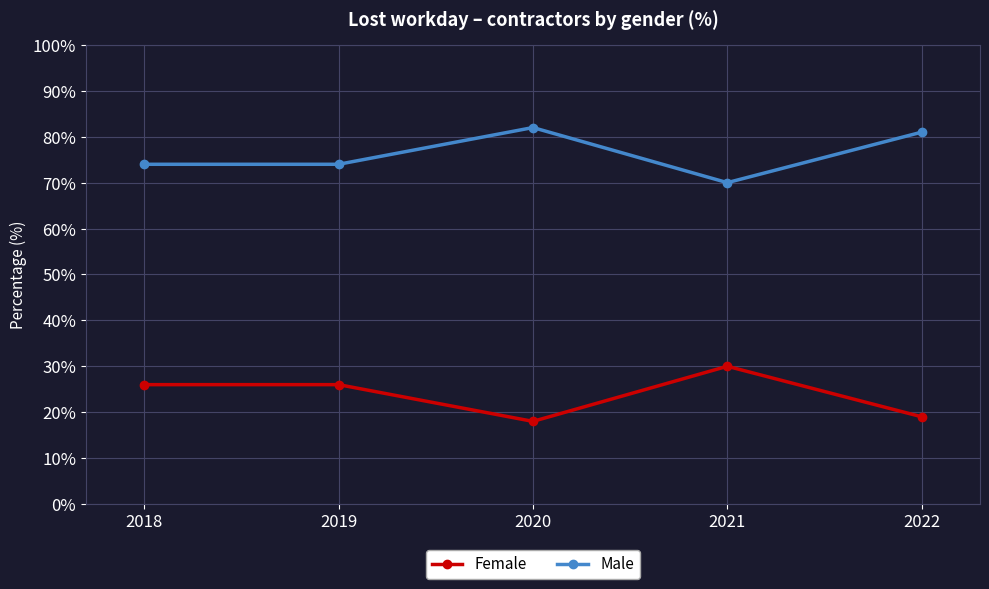

At which label does Male reach its minimum?

2021